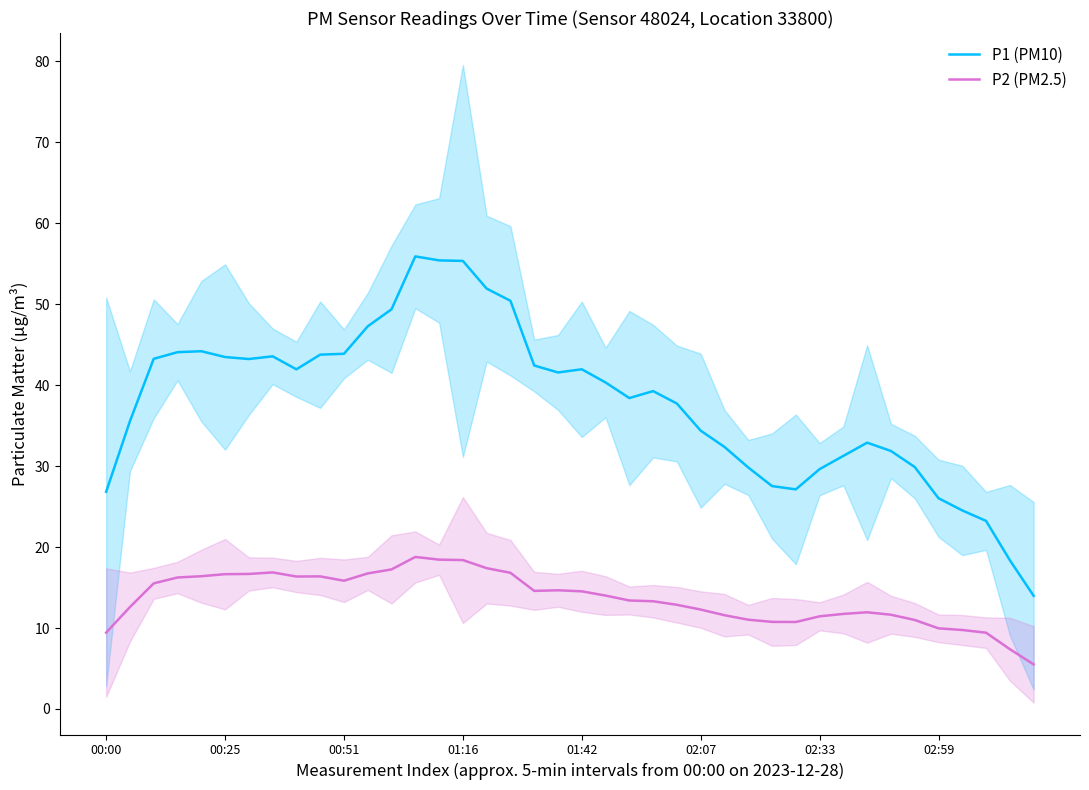

At how many categories does at least one series exceed 11?

40